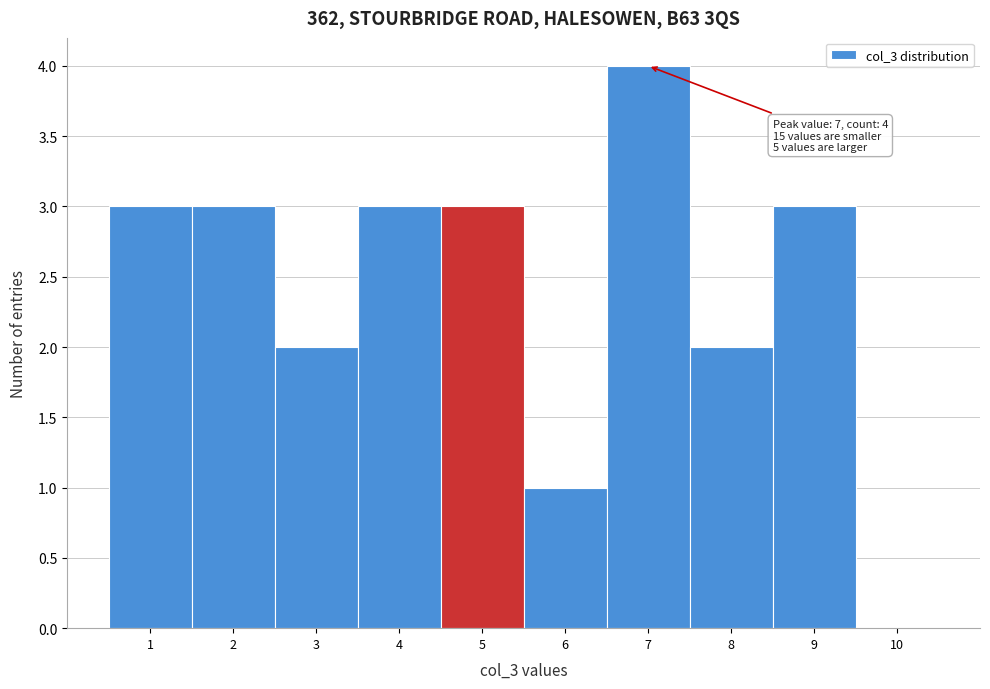

Over which range of the x-axis is the bar tallest?

6.5 to 7.5